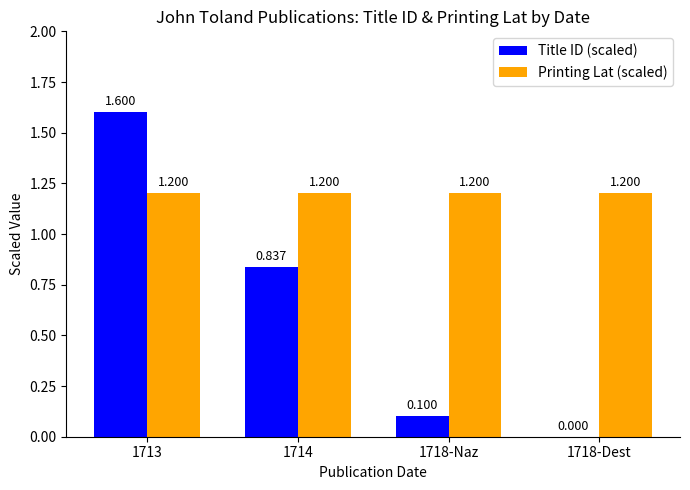

At which category is the sum across all series the highest?

1713